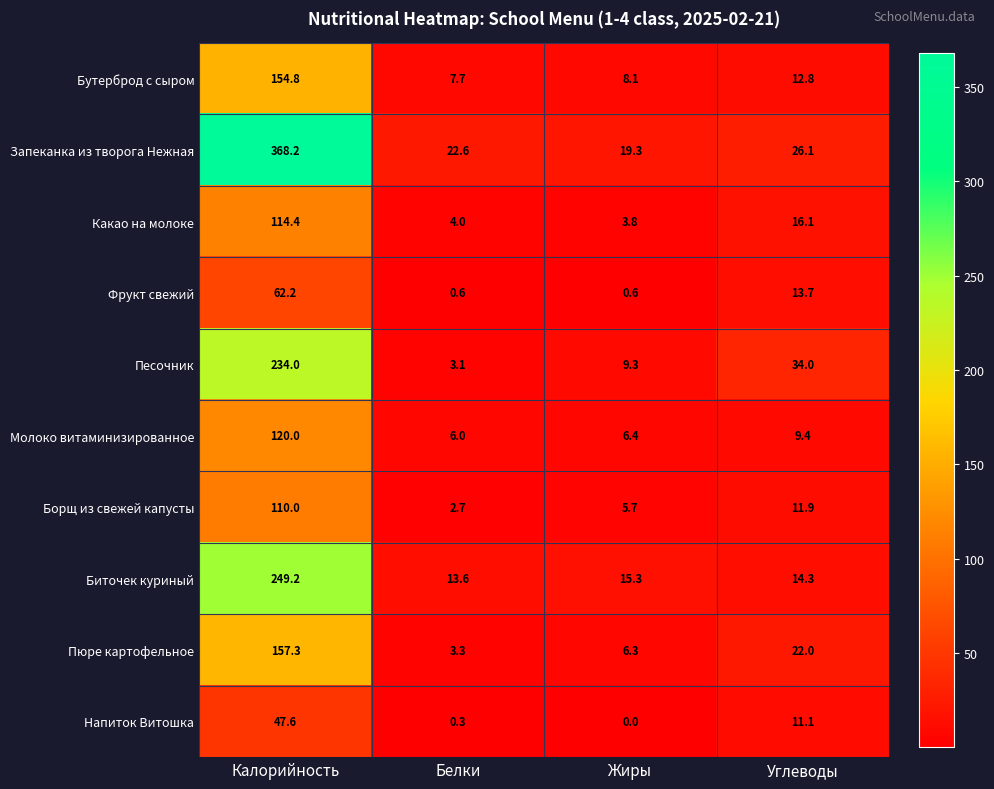

Which category has the lowest value across all series?

Жиры